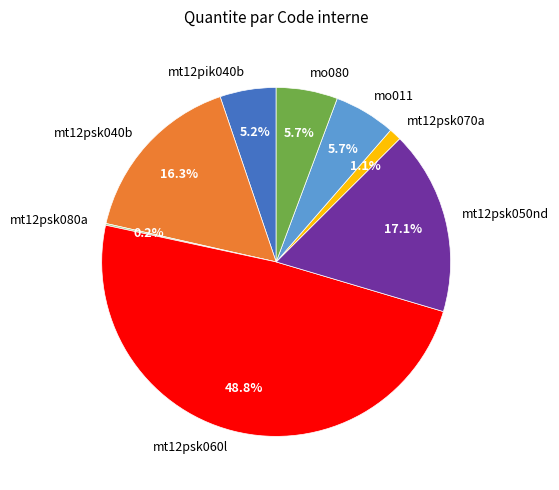

Is there any slice that represents more than half of the pie?

No